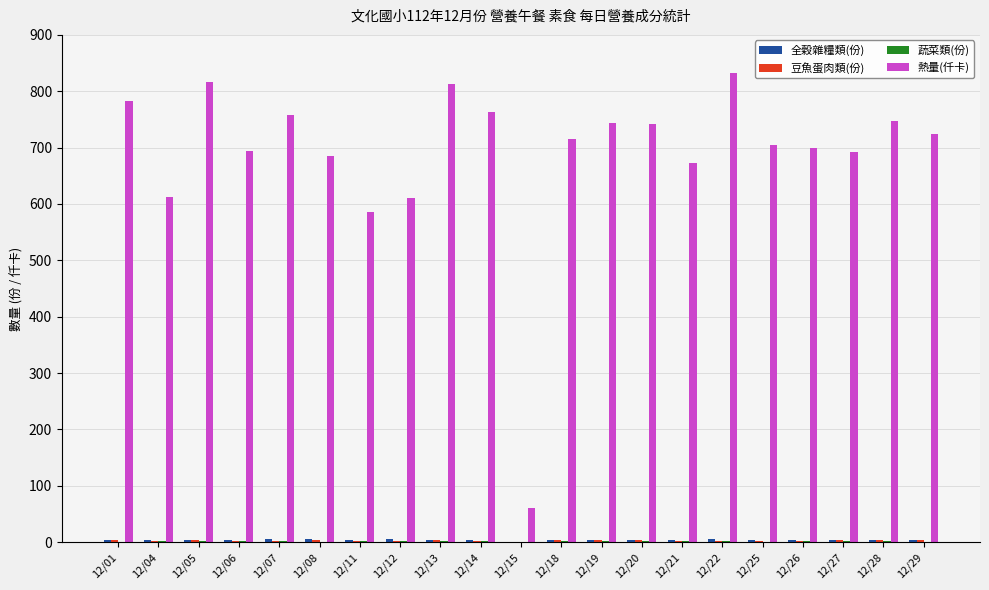

Which series has the largest total across all categories?

熱量(仟卡)